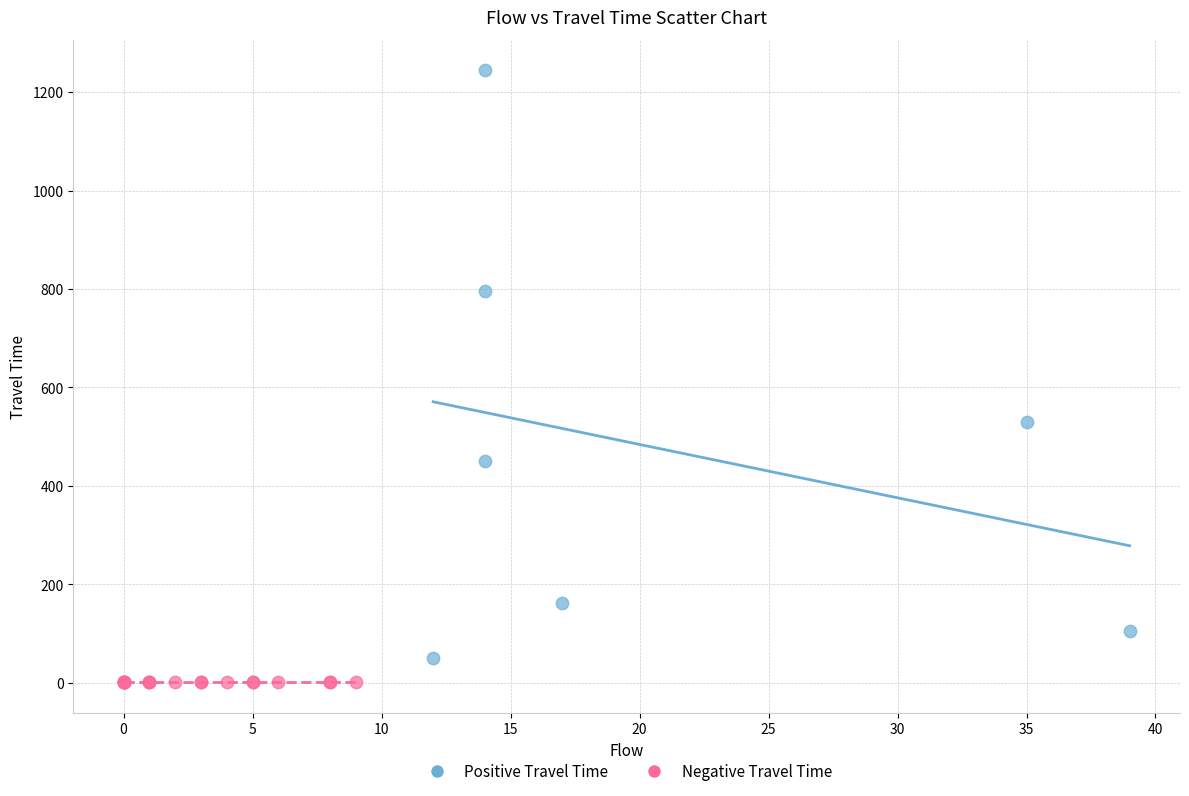

Which series reaches the maximum Y coordinate?

Positive Travel Time